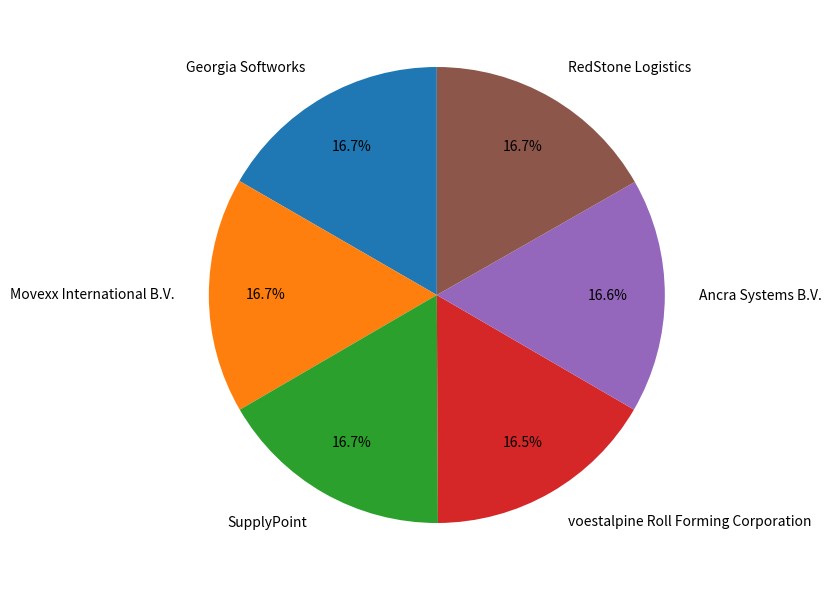

Combined, what portion of the pie is SupplyPoint and RedStone Logistics?

33.4%